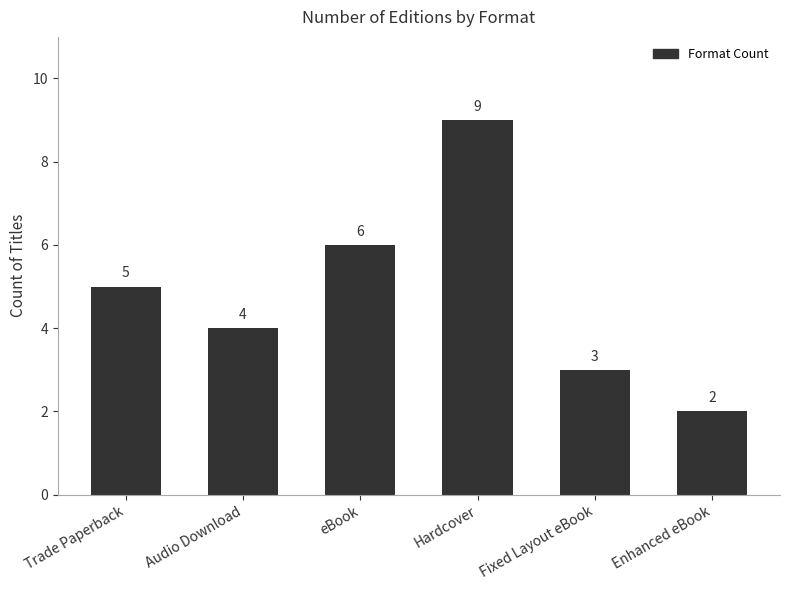

Is it true that the value at Trade Paperback is 8?

False